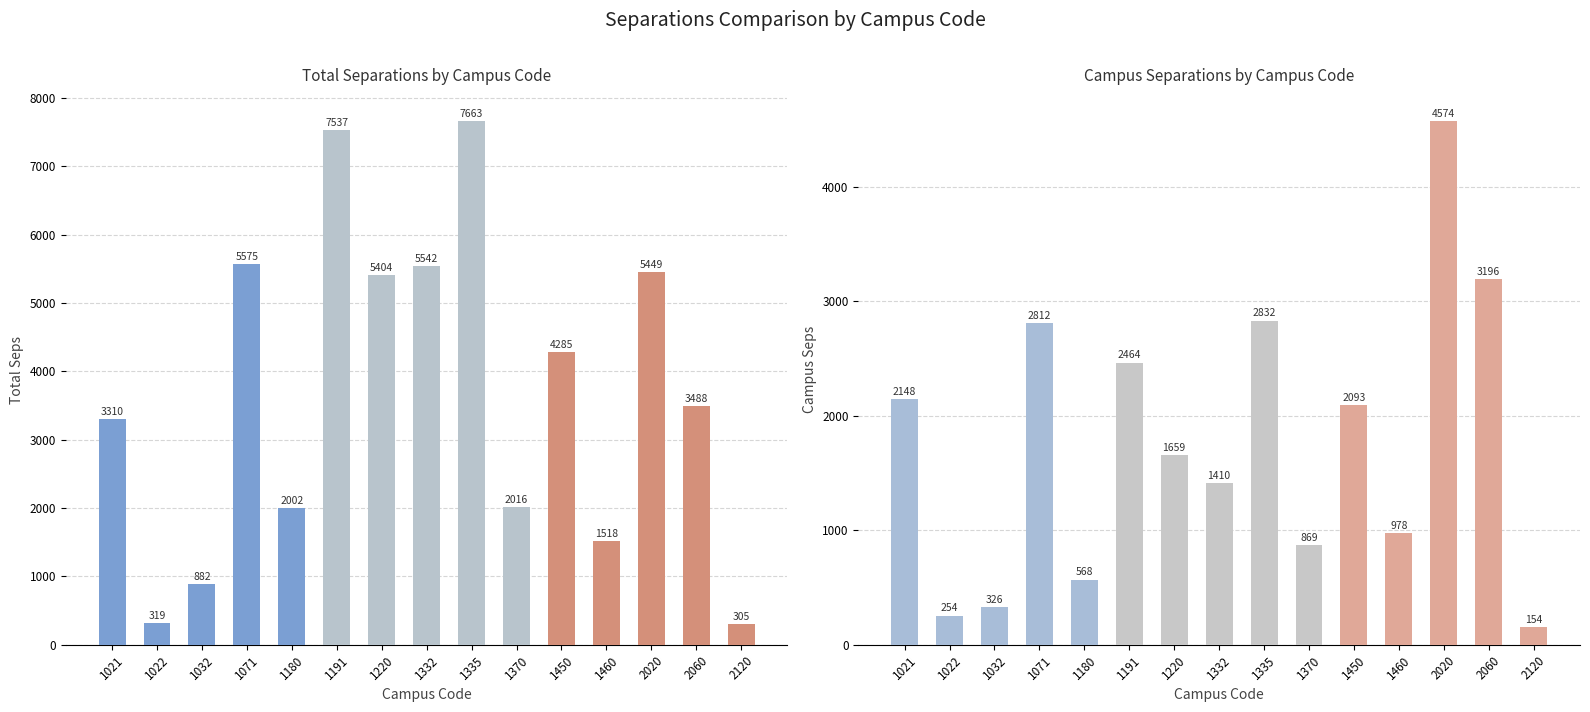

At how many categories does at least one series exceed 4686?

6